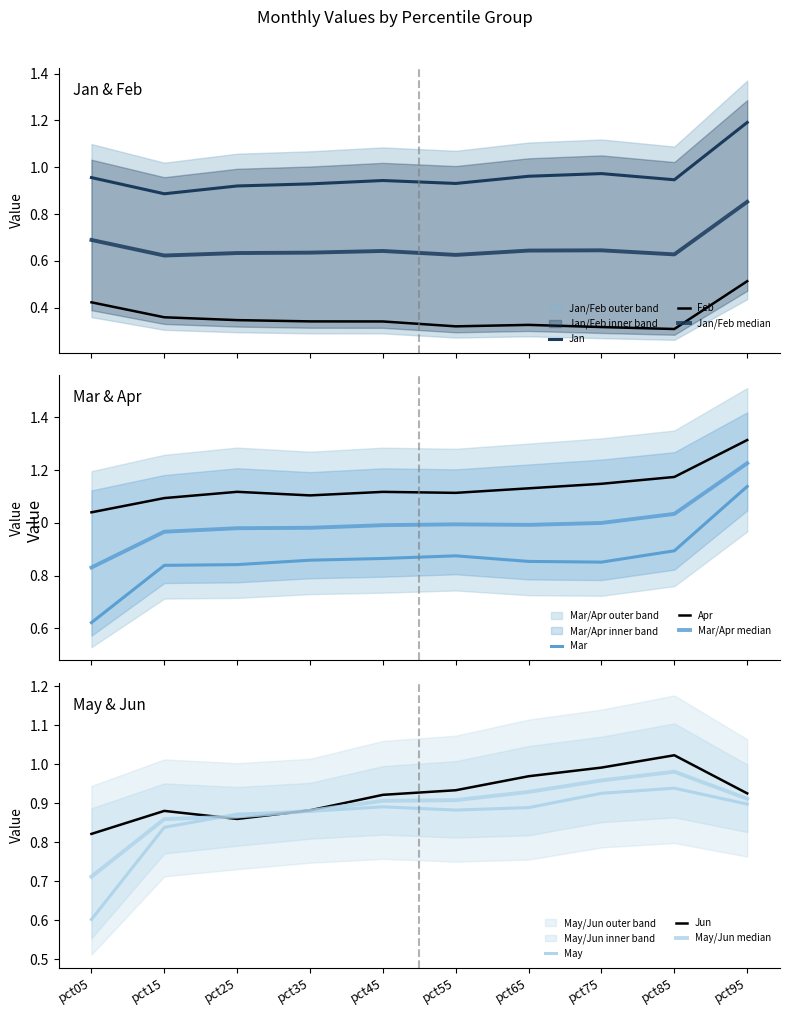

True or false: Apr has more than 2 interior local peaks.

False